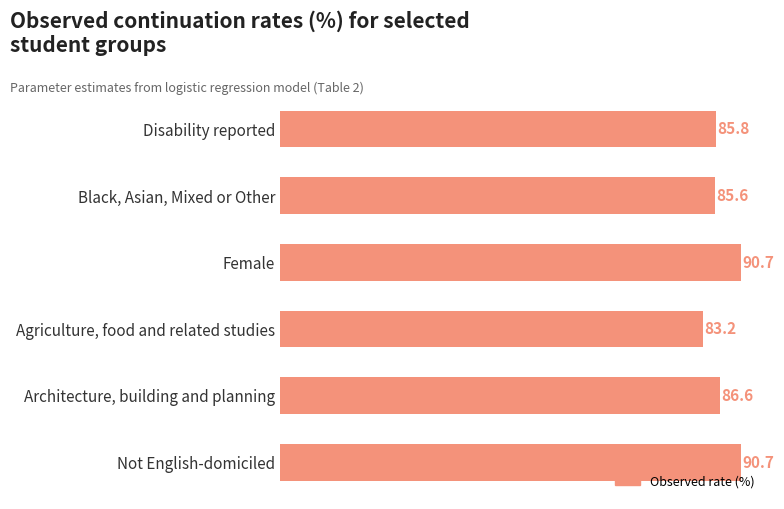

What is the difference between the second highest and minimum values?

7.5